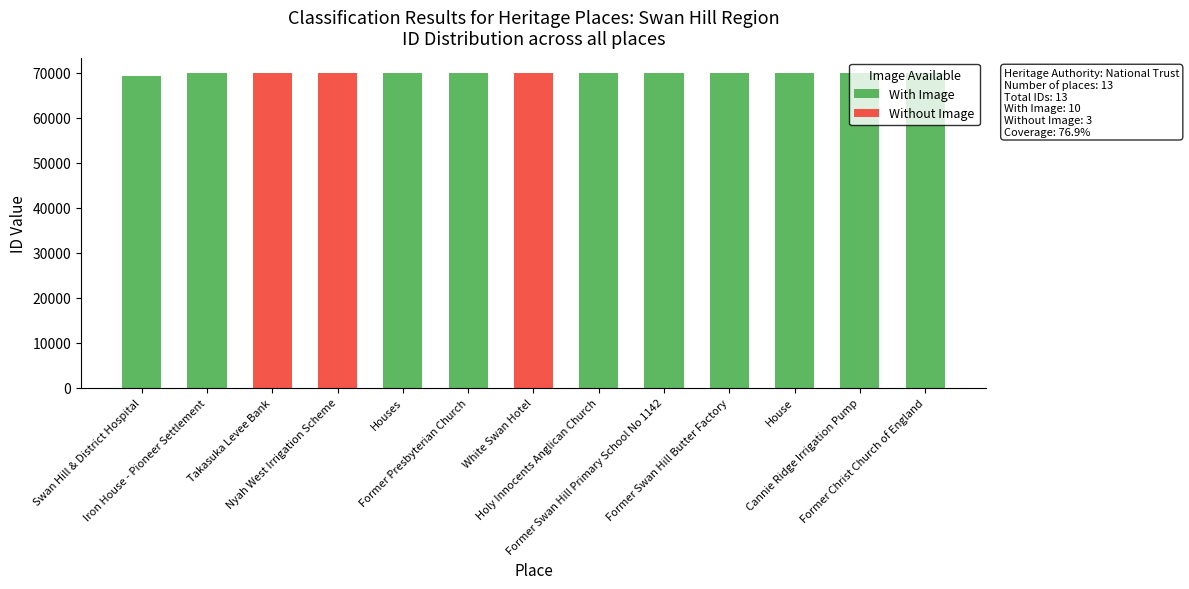

Count the number of data series in this chart.

2